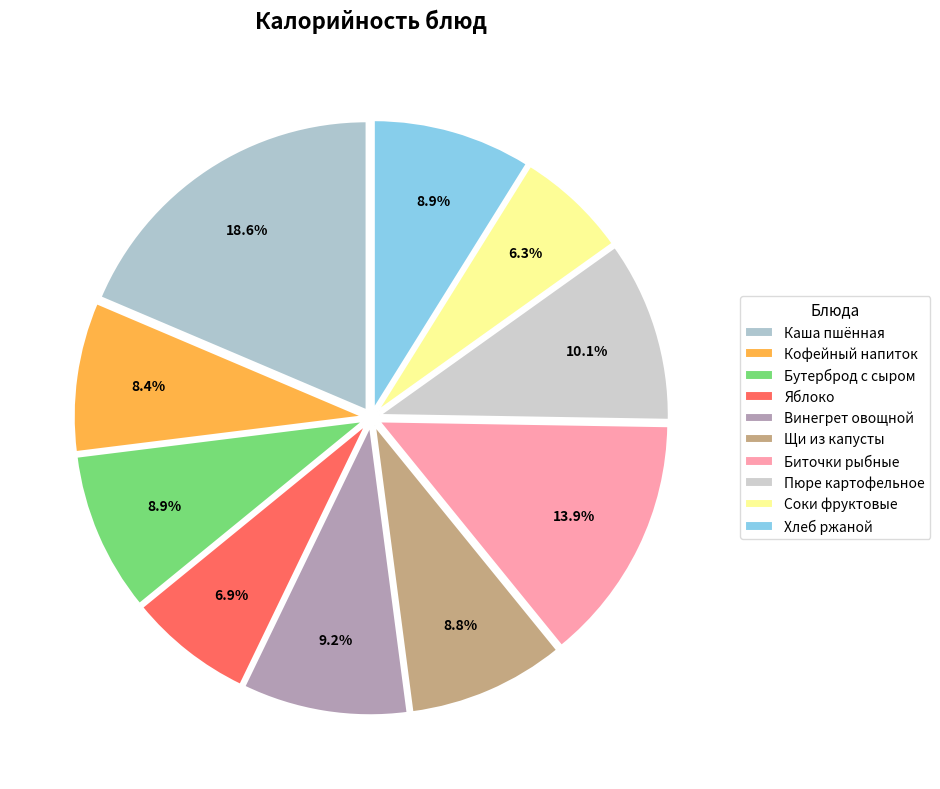

The Винегрет овощной slice represents 22% of the pie. True or false?

False